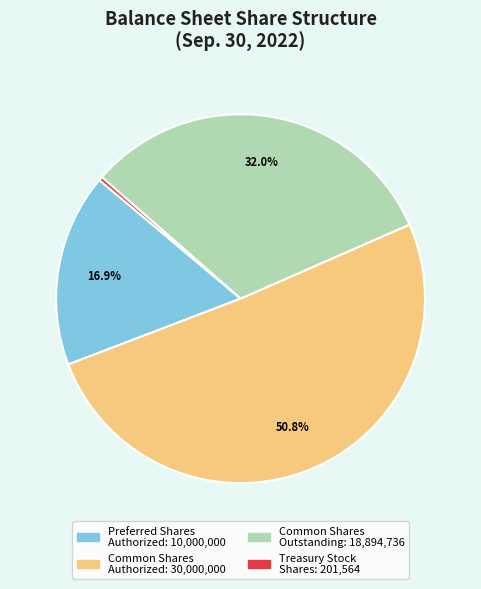

Does any single category account for the majority?

Yes